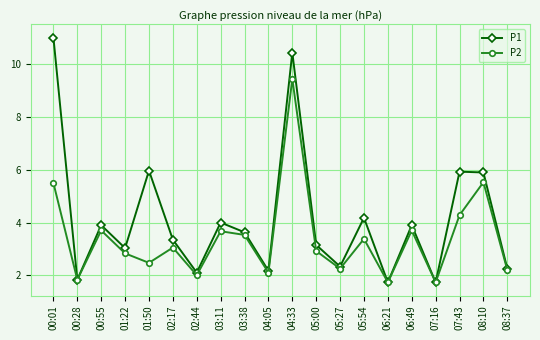

Which series has the largest range (max minus min)?

P1